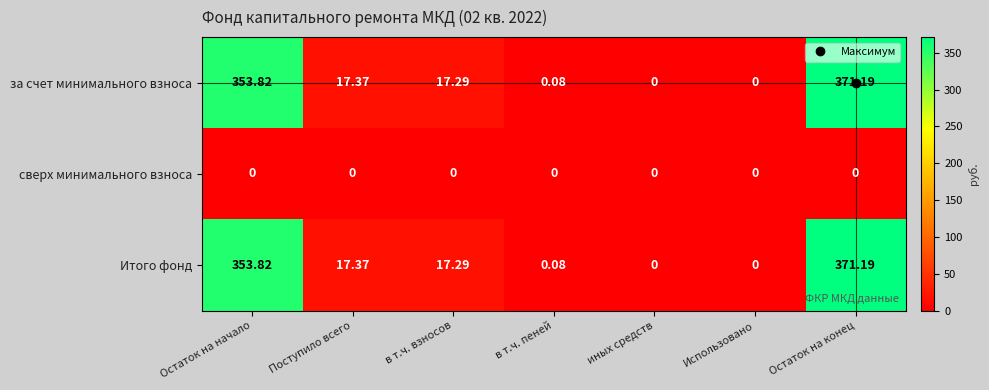

At which category does the chart reach its peak across all series?

Остаток на конец